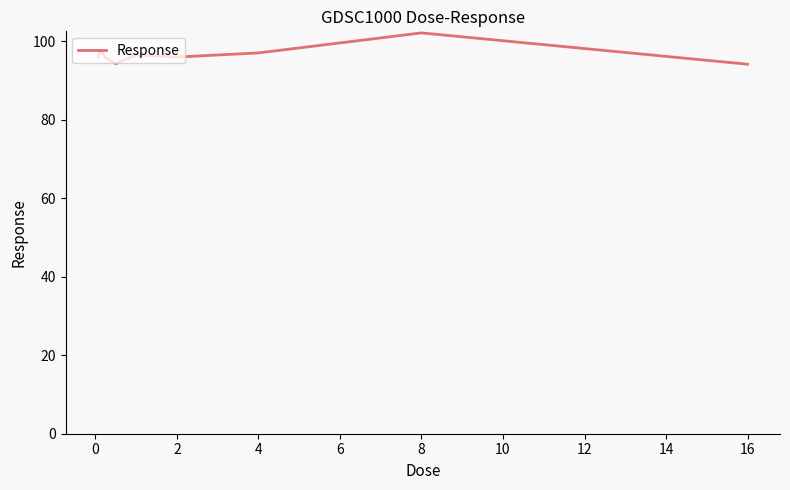

What is the maximum value shown in the chart?

102.1